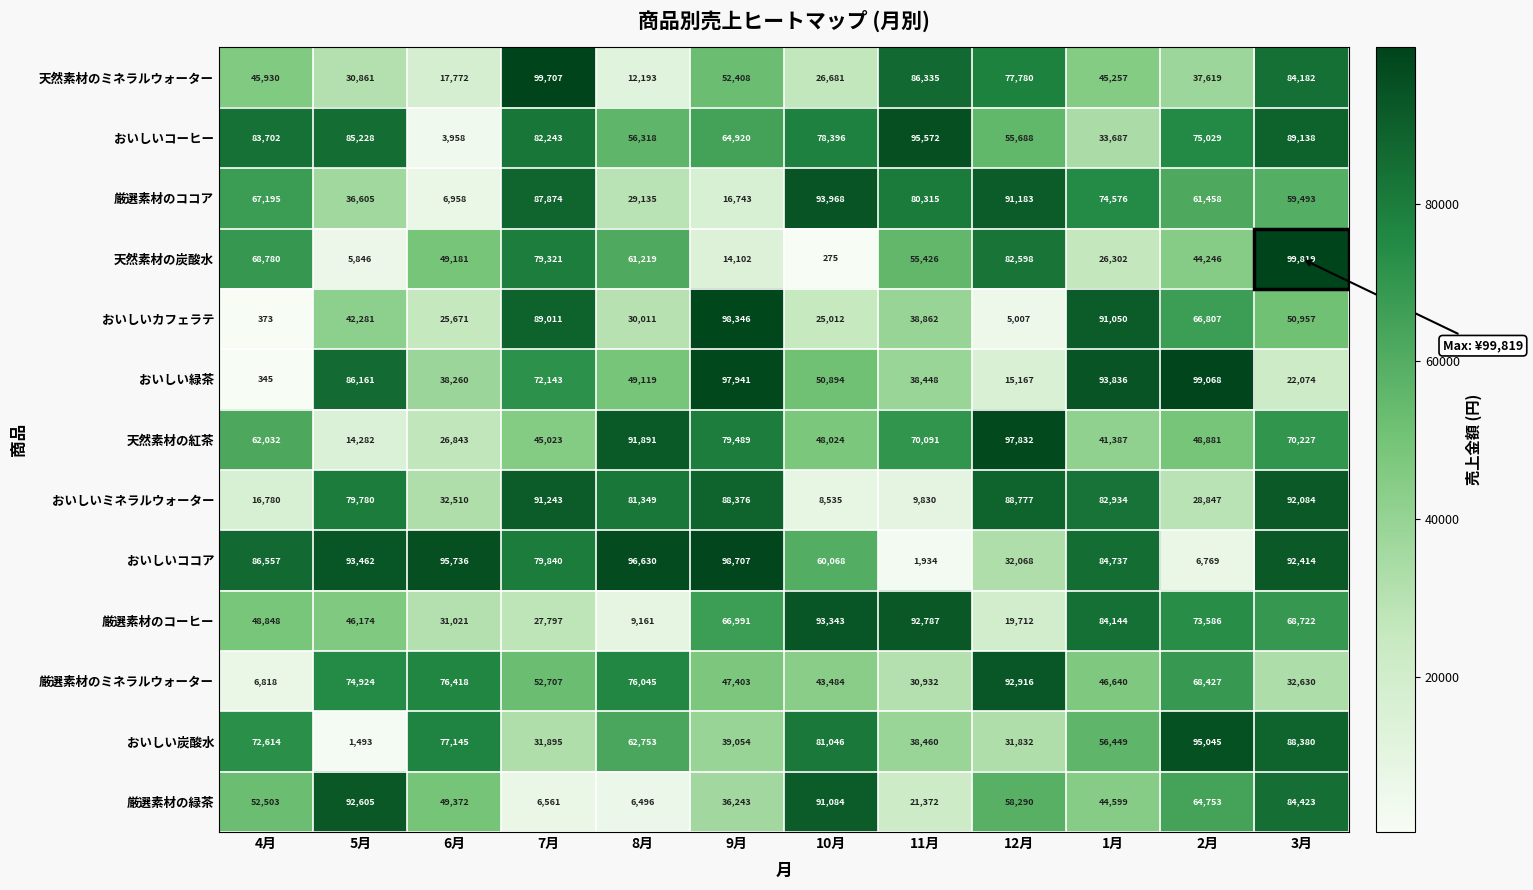

List the series in order of their peak value, highest first.

天然素材の炭酸水, 天然素材のミネラルウォーター, おいしい緑茶, おいしいココア, おいしいカフェラテ, 天然素材の紅茶, おいしいコーヒー, おいしい炭酸水, 厳選素材のココア, 厳選素材のコーヒー, 厳選素材のミネラルウォーター, 厳選素材の緑茶, おいしいミネラルウォーター